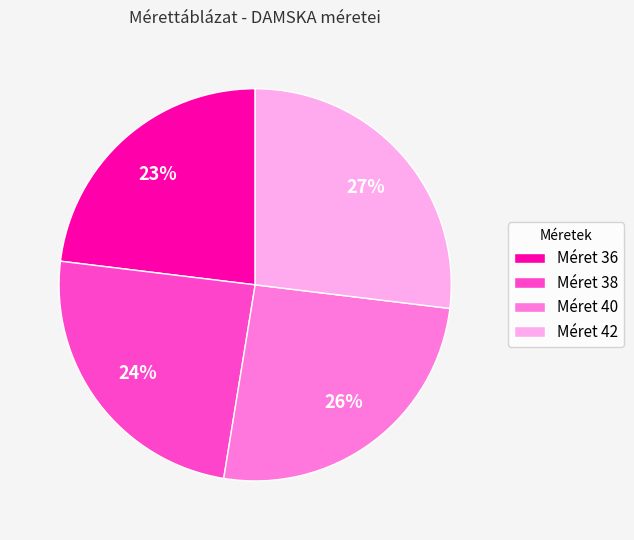

Between Méret 42 and Méret 36, which is larger?

Méret 42